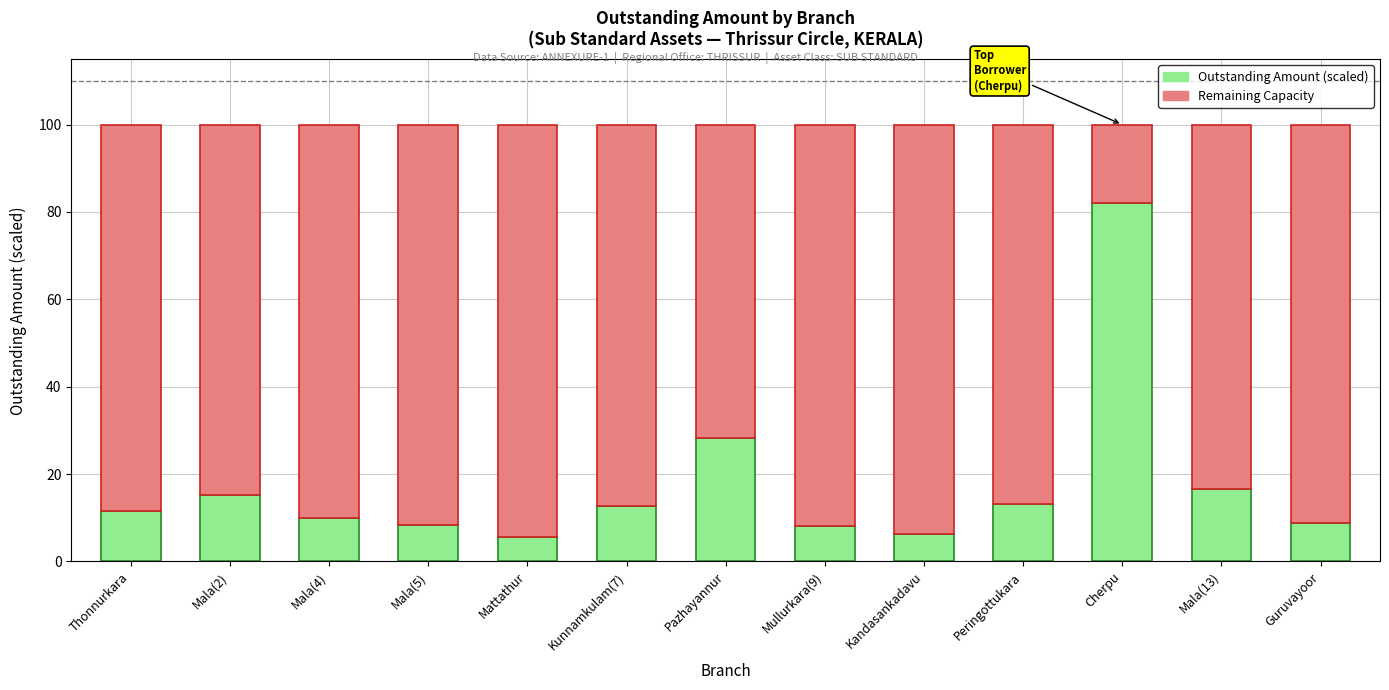

At which label does Outstanding Amount (scaled) reach its peak?

Cherpu